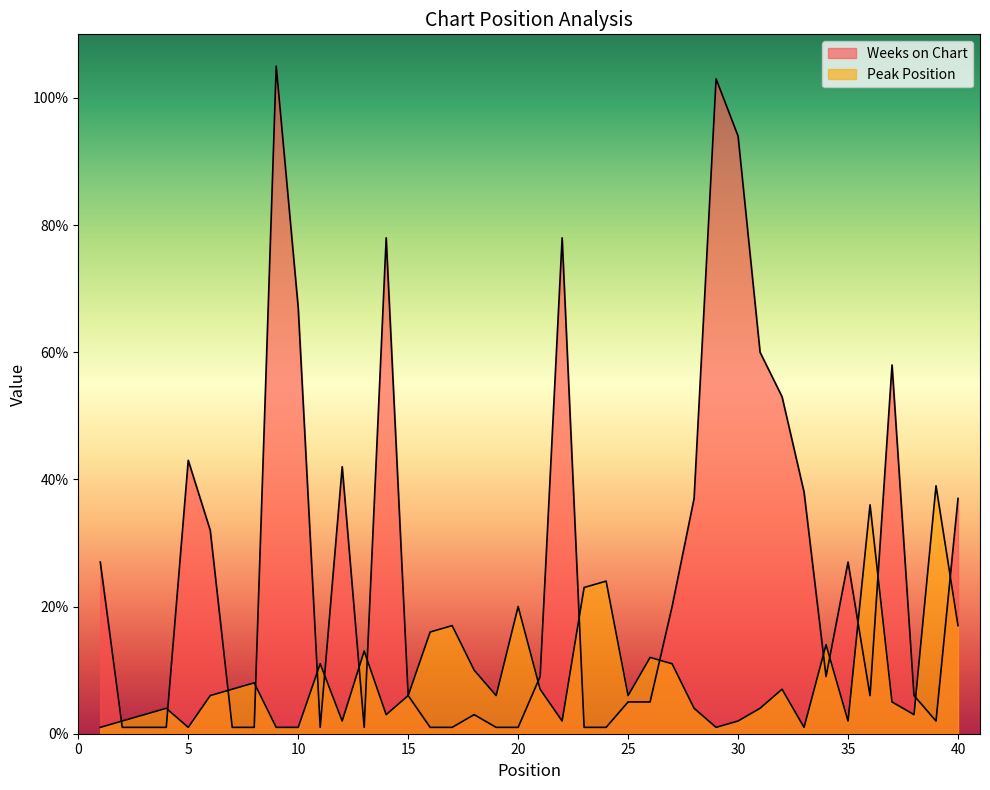

Rank the categories by Peak Position value from lowest to highest.

1, 5, 9, 10, 29, 33, 2, 12, 22, 30, 35, 3, 14, 38, 4, 28, 31, 37, 6, 15, 19, 25, 7, 21, 32, 8, 18, 11, 27, 26, 13, 34, 16, 17, 40, 20, 23, 24, 36, 39